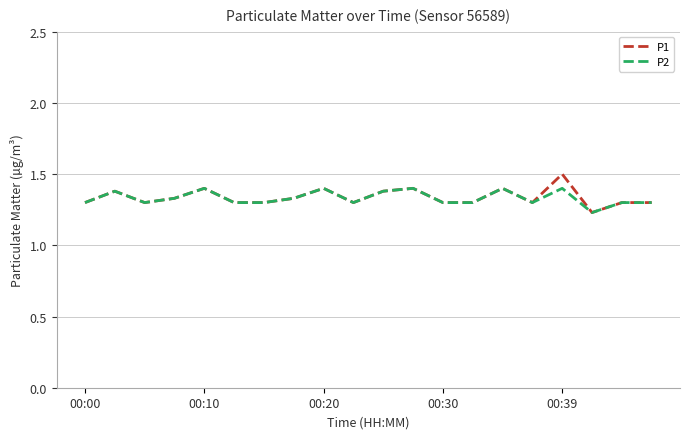

List the series in order of their peak value, highest first.

P1, P2